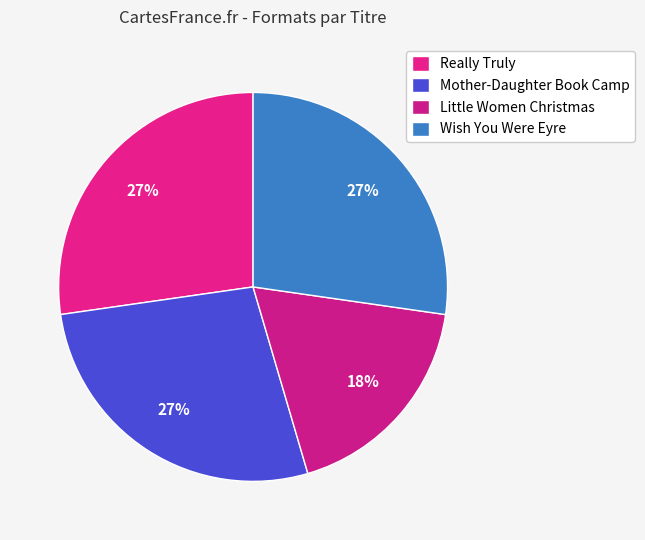

Which category has the smallest portion of the pie?

Little Women Christmas